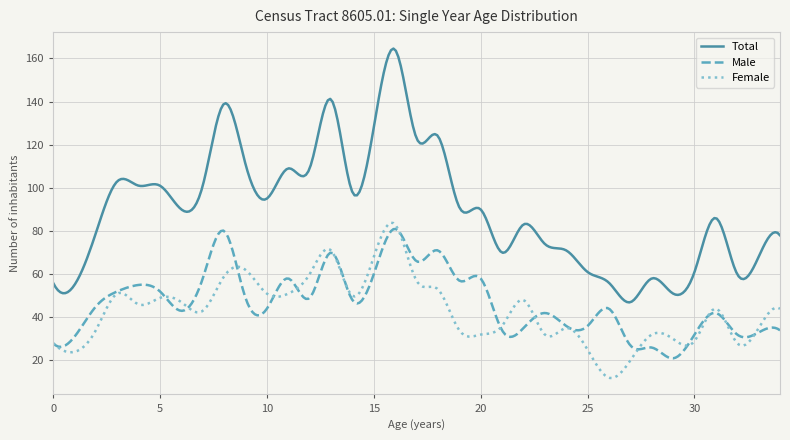

True or false: Total and Female cross at least once.

False